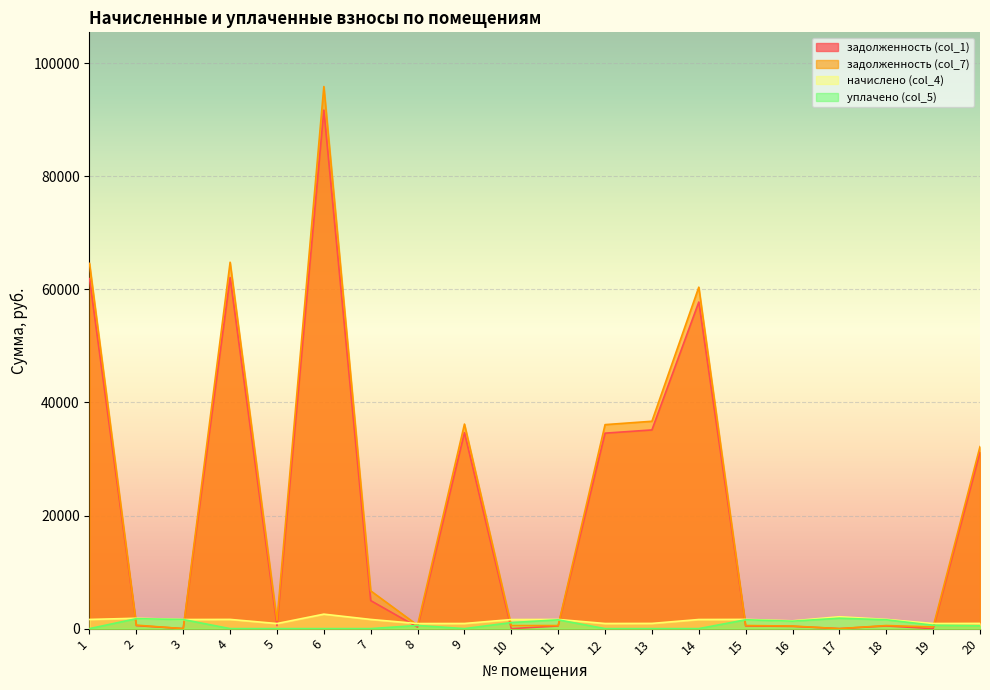

Rank the series by their maximum value, from lowest to highest.

уплачено (col_5), начислено (col_4), задолженность (col_1), задолженность (col_7)